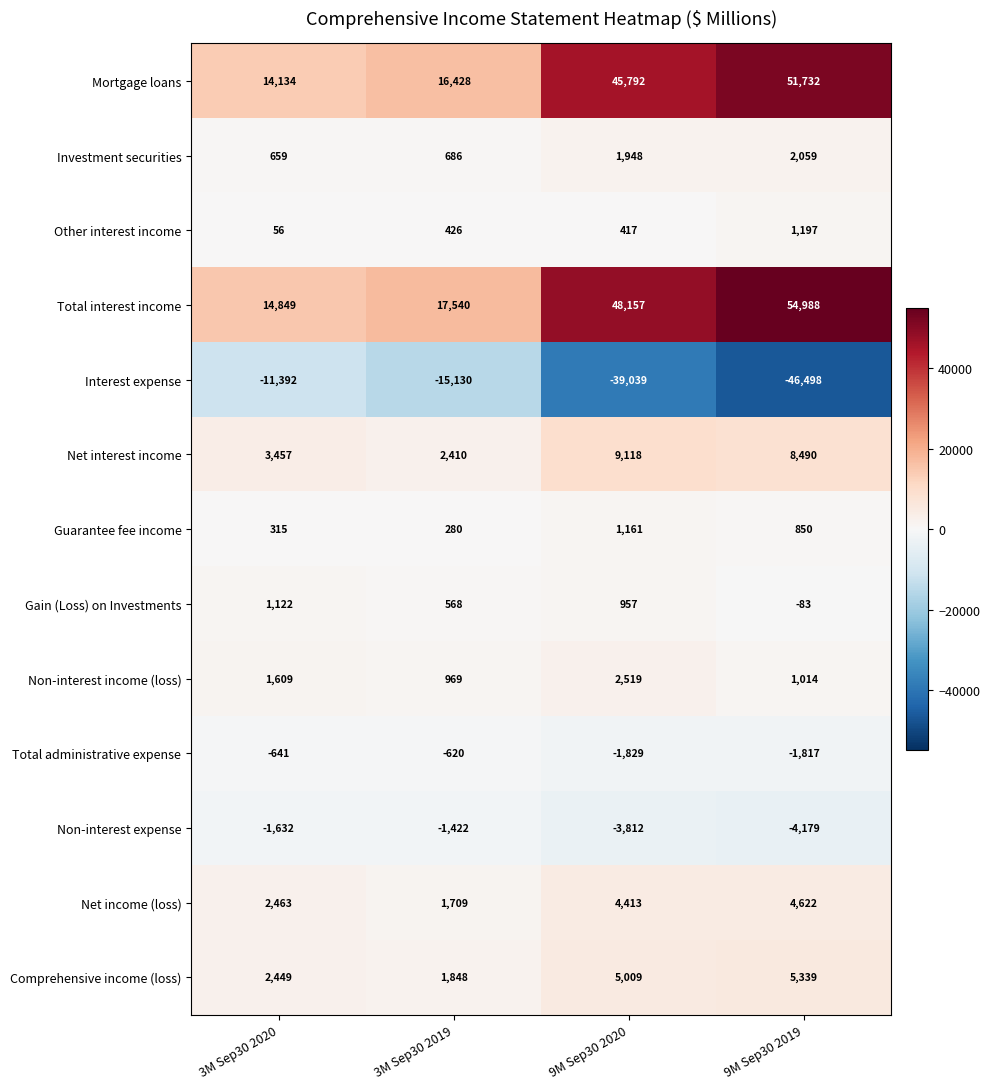

What is the total value across all series at 9M Sep30 2019?

77714